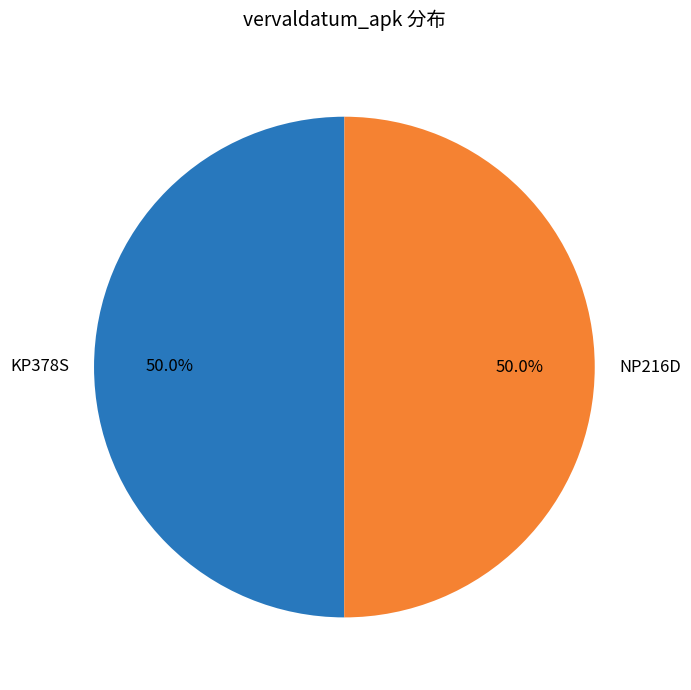

What percentage is NOT represented by KP378S?

50.0%